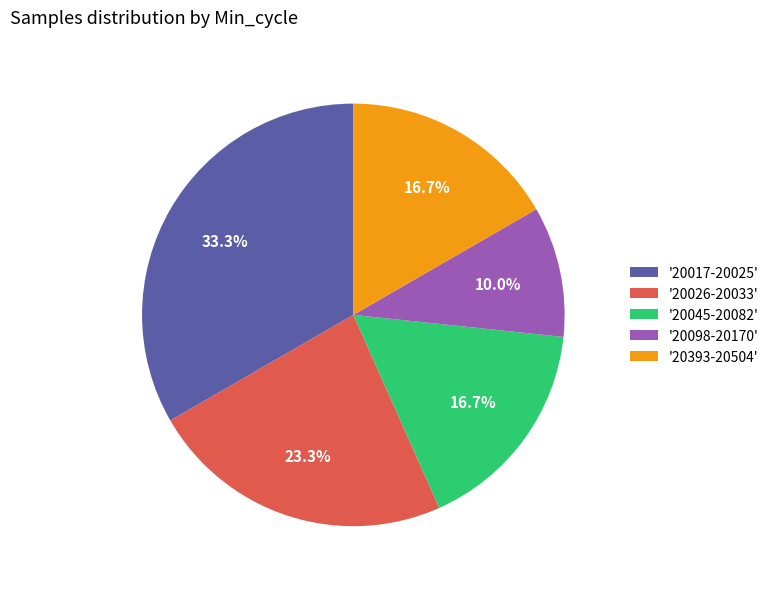

What percentage do '20026-20033' and '20393-20504' together represent?

40.0%